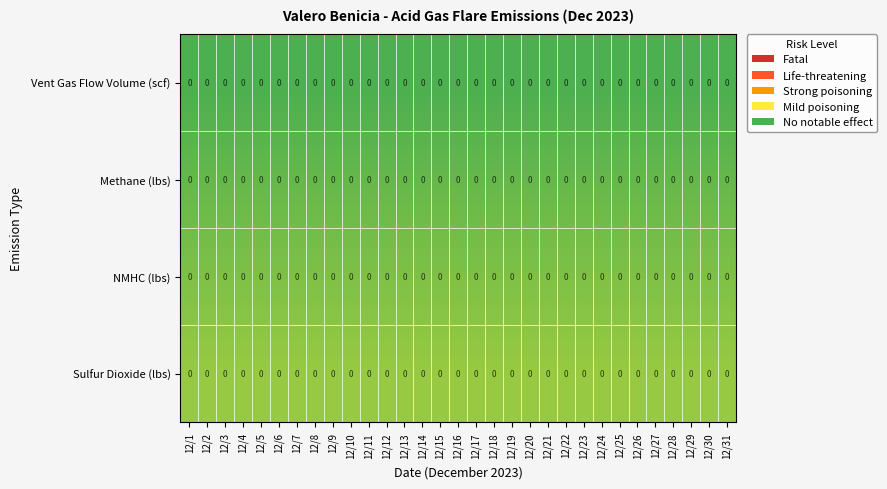

Which category has the lowest value across all series?

12/1